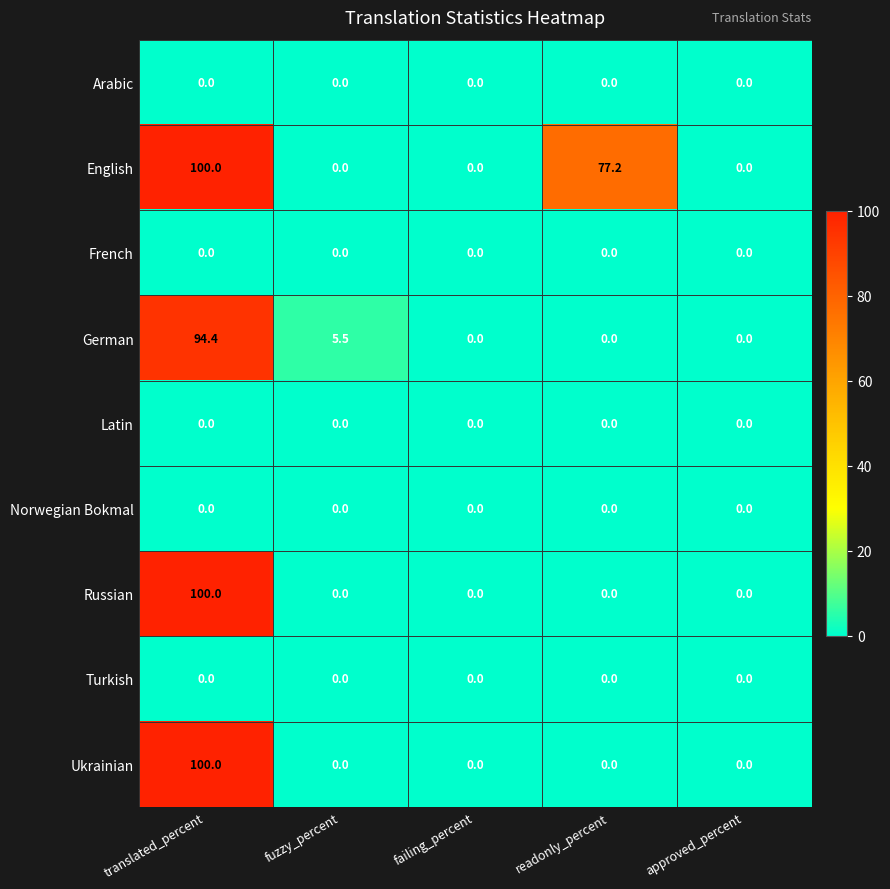

What is the spread (max minus min) of values at readonly_percent?

77.2